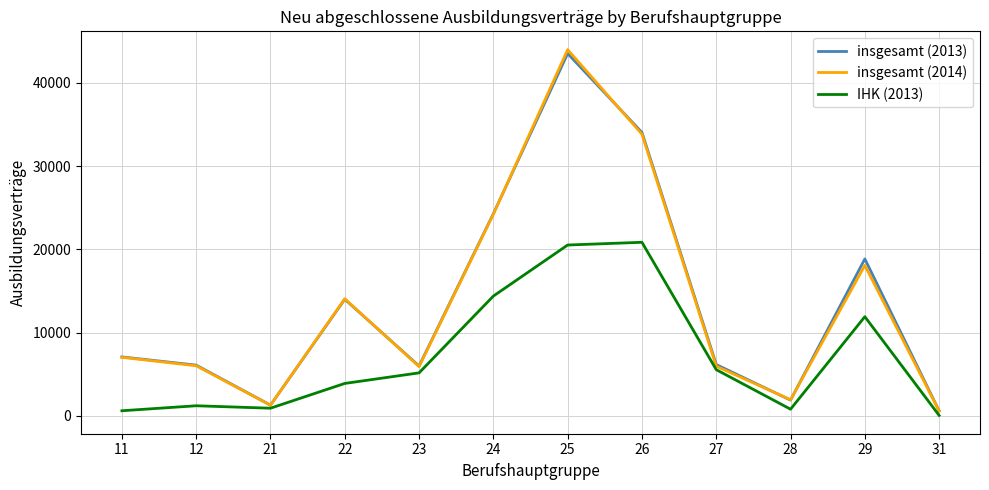

Which series has the widest spread of values?

insgesamt (2014)